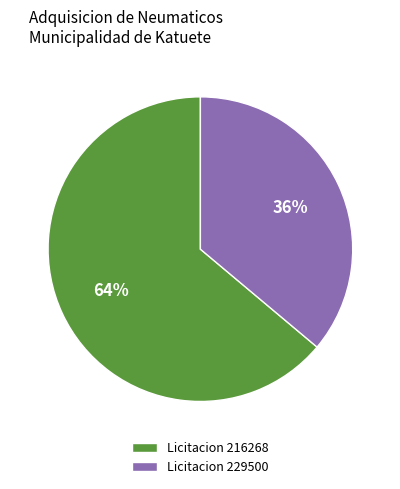

Is it true that Licitacion 216268 is 51% of the pie?

False